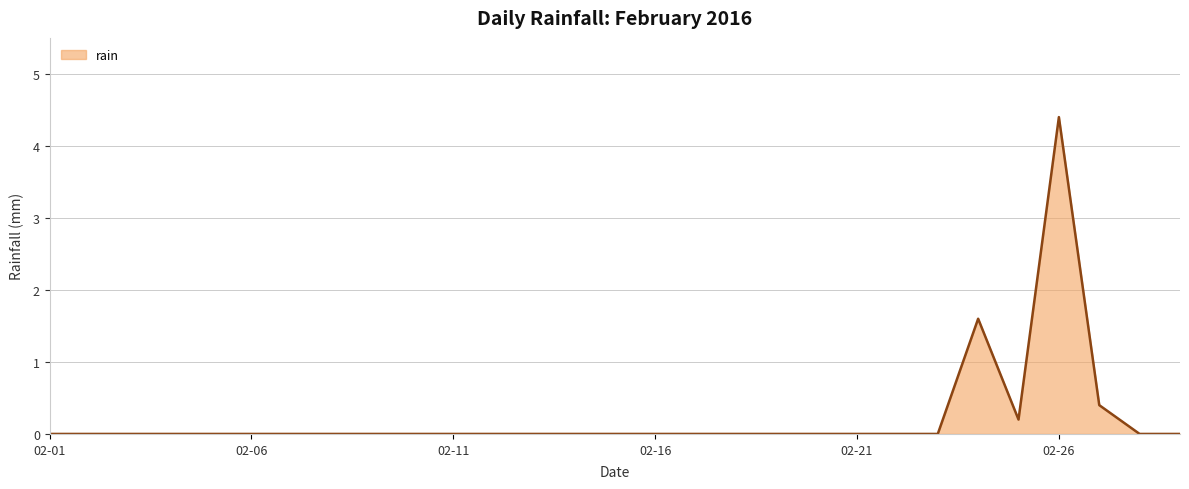

What is the difference between the maximum and minimum values?

4.4